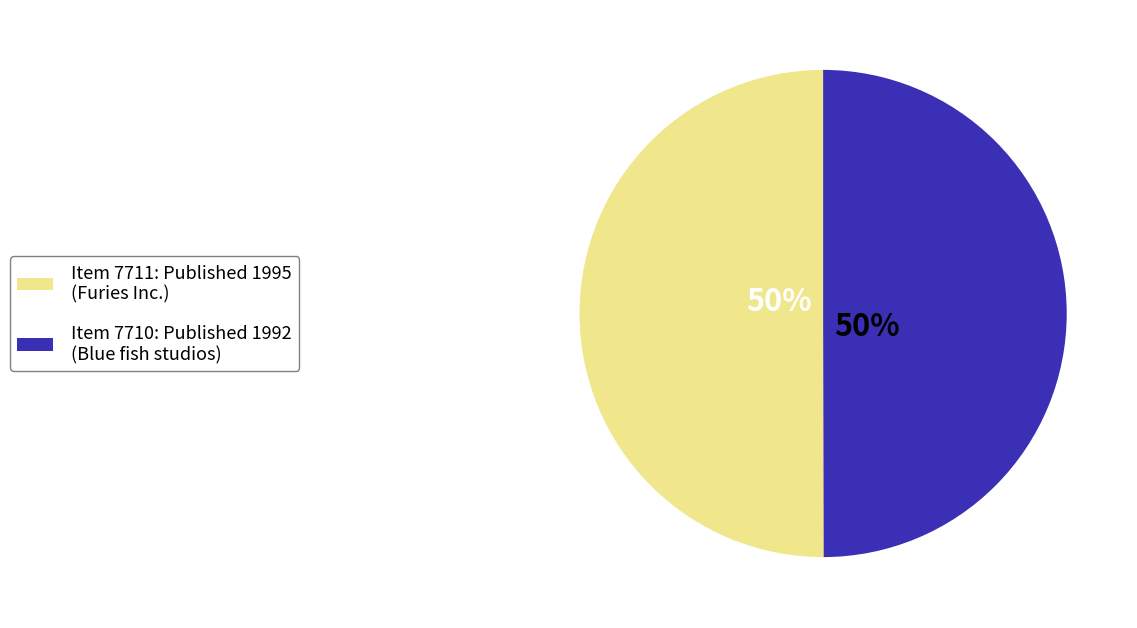

How many segments does this pie chart have?

2